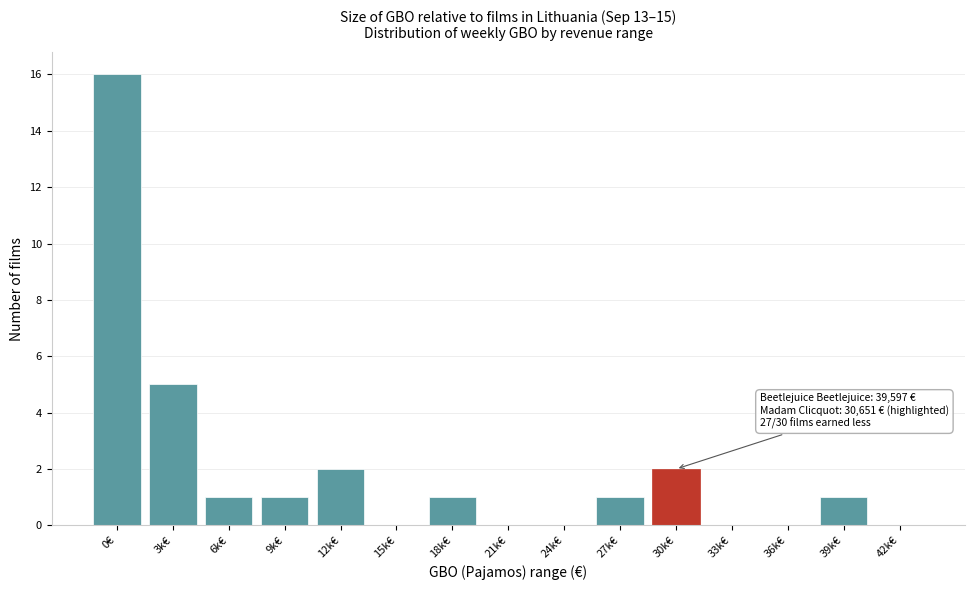

Reading left to right, transcribe all the data shown in this chart.

0€=16	3k€=5	6k€=1	9k€=1	12k€=2	15k€=0	18k€=1	21k€=0	24k€=0	27k€=1	30k€=2	33k€=0	36k€=0	39k€=1	42k€=0